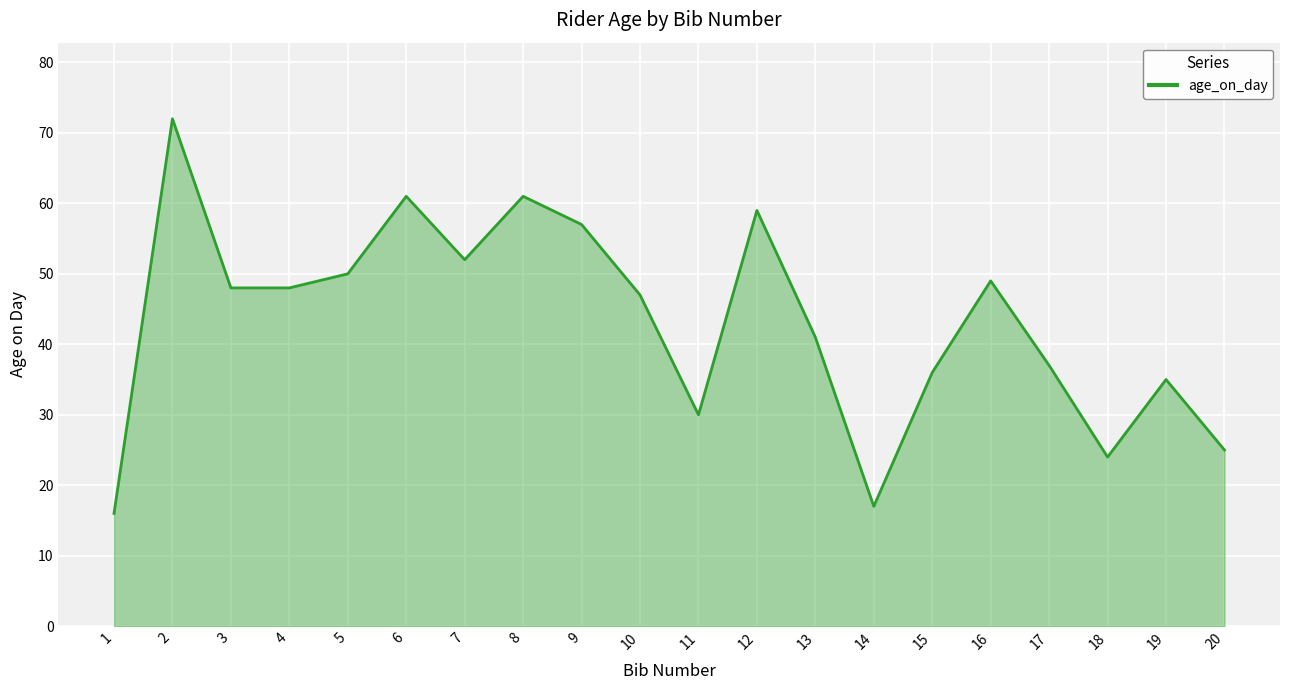

What is the approximate value at 4, to the nearest 5?

50